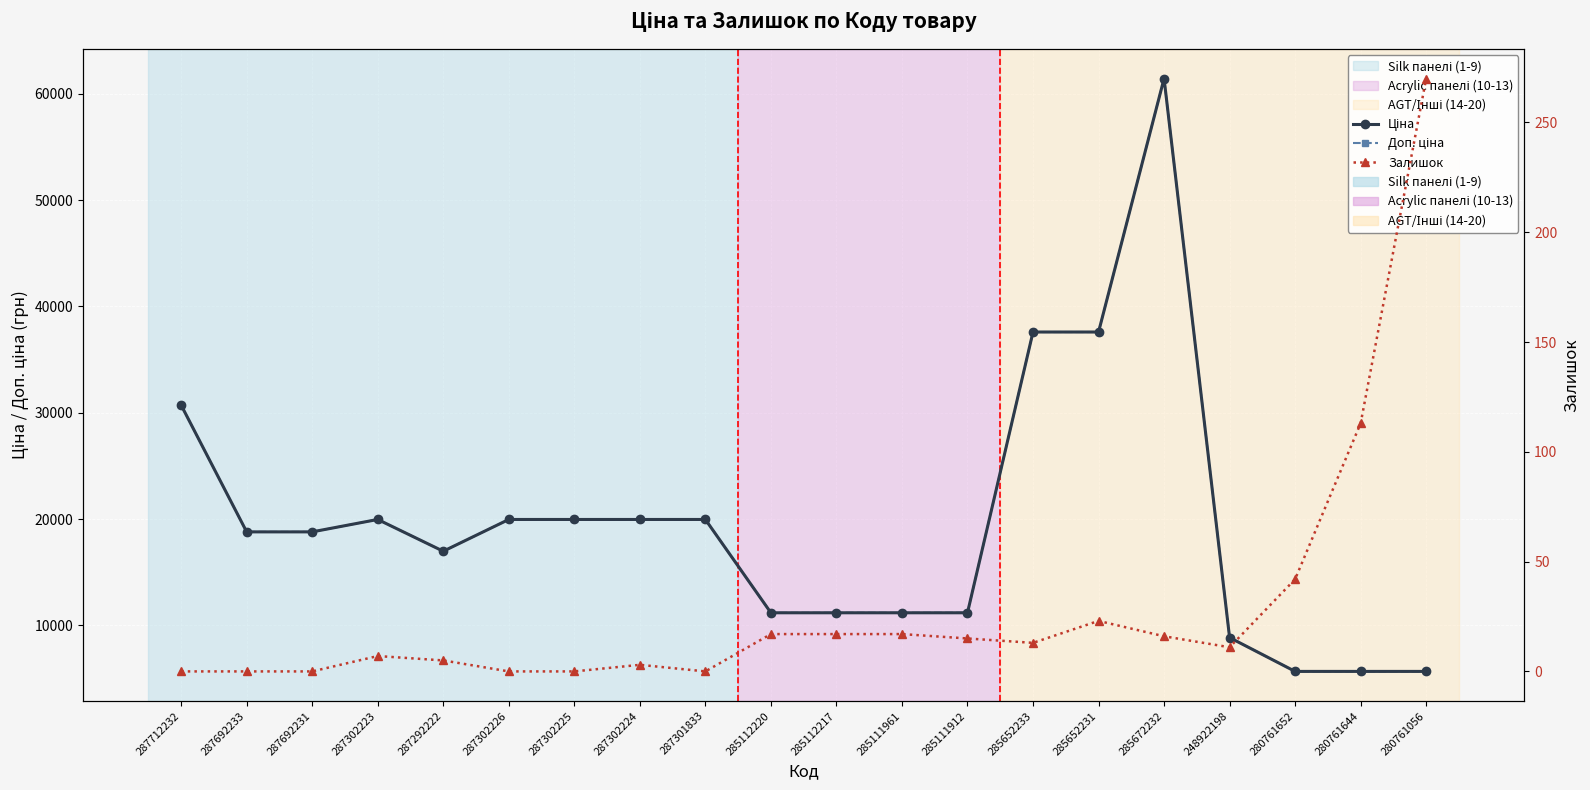

What is the difference between the highest and lowest values at 287292222?

16971.3